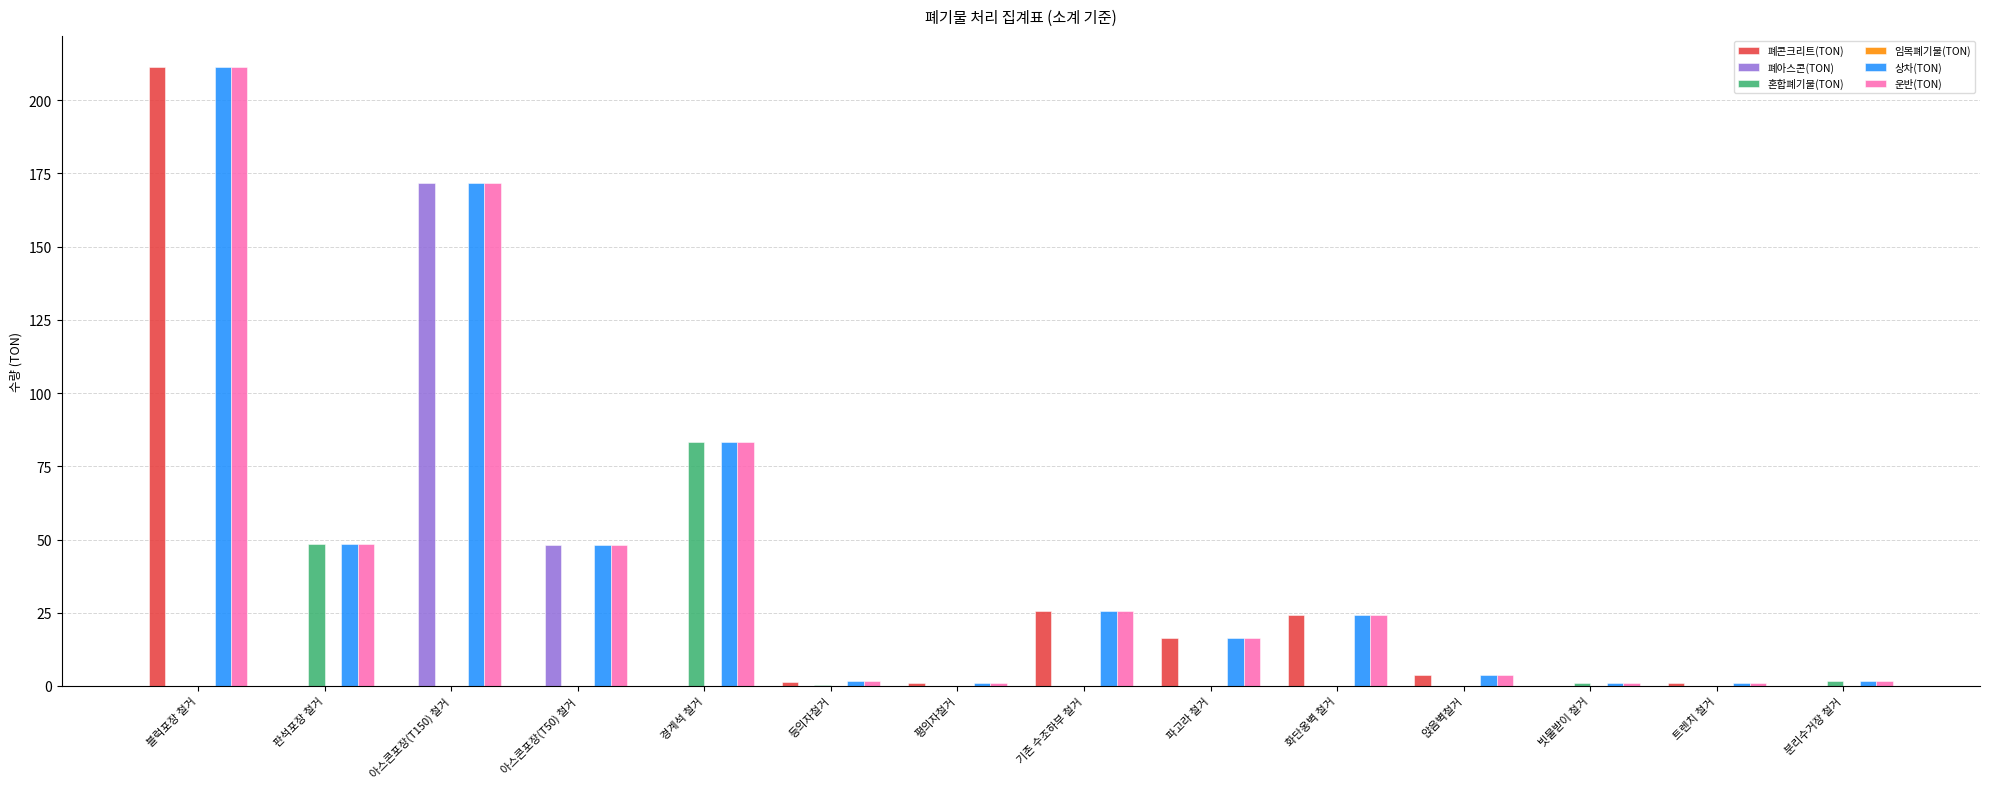

What is the total value across all series at 판석포장 철거?

145.6